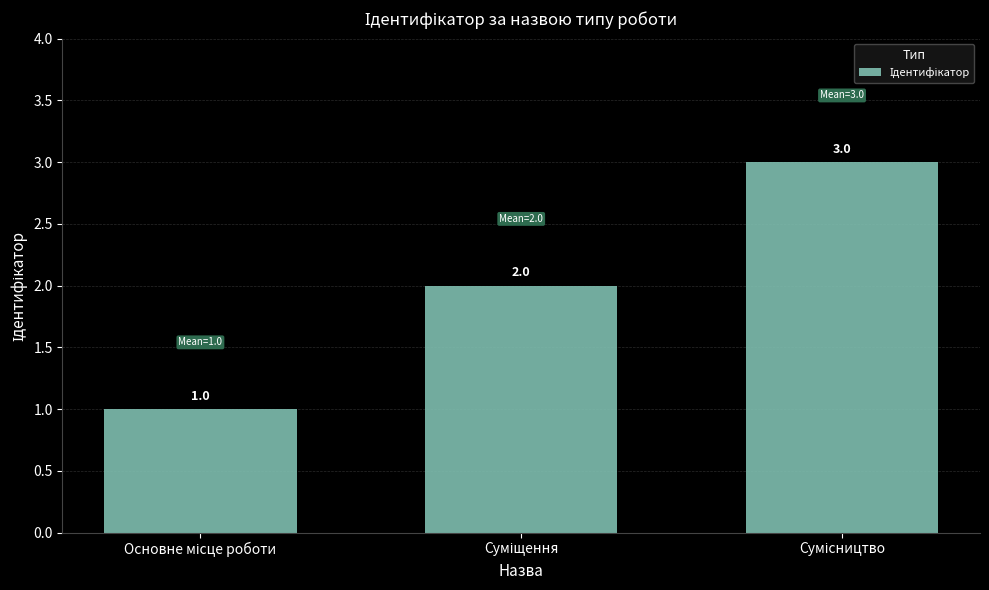

Count the number of categories in the chart.

3